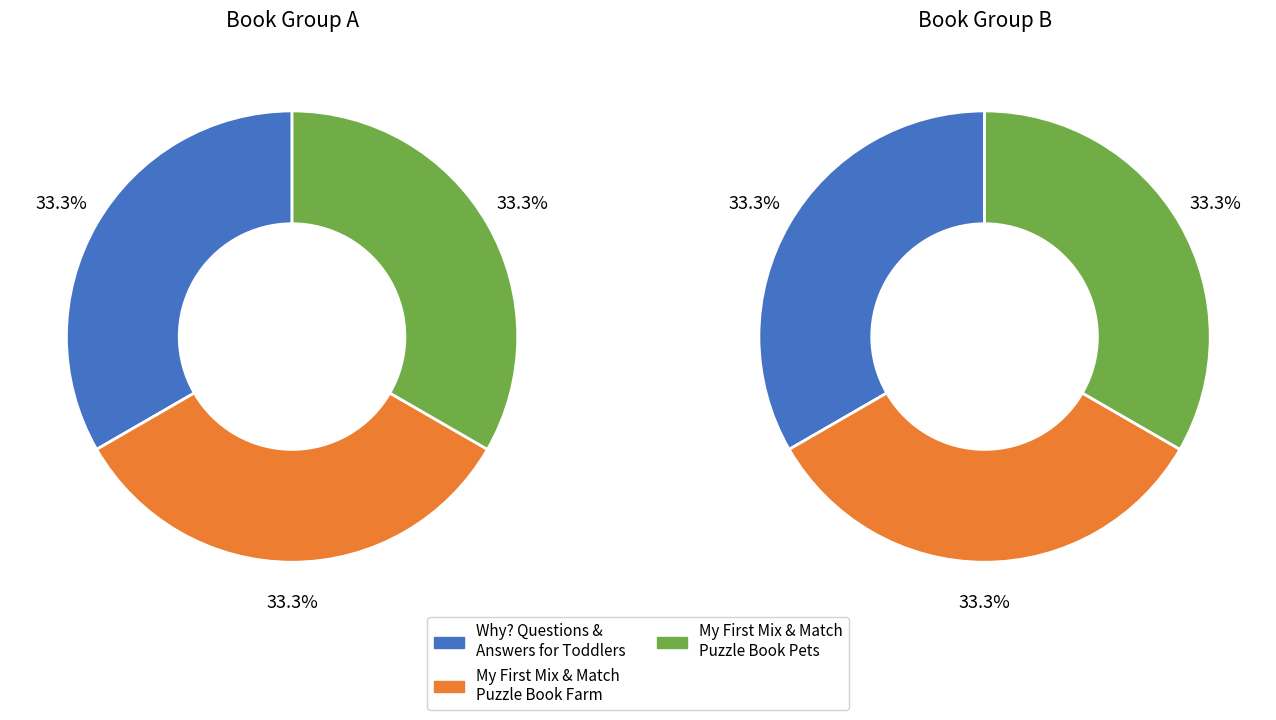

Rank the categories by value from lowest to highest.

My First Mix & Match Puzzle Book Farm, My First Mix & Match Puzzle Book Pets, Why? Questions & Answers for Toddlers